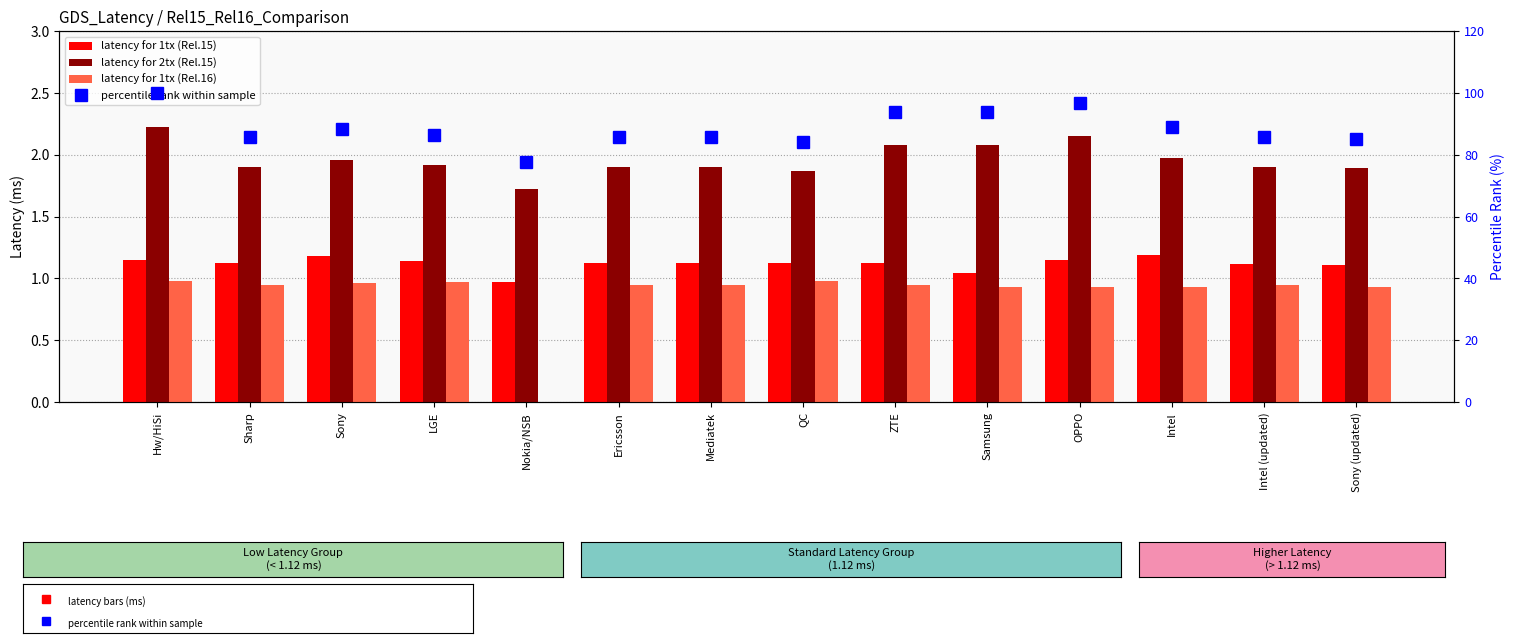

At which category does the chart reach its minimum across all series?

Nokia/NSB